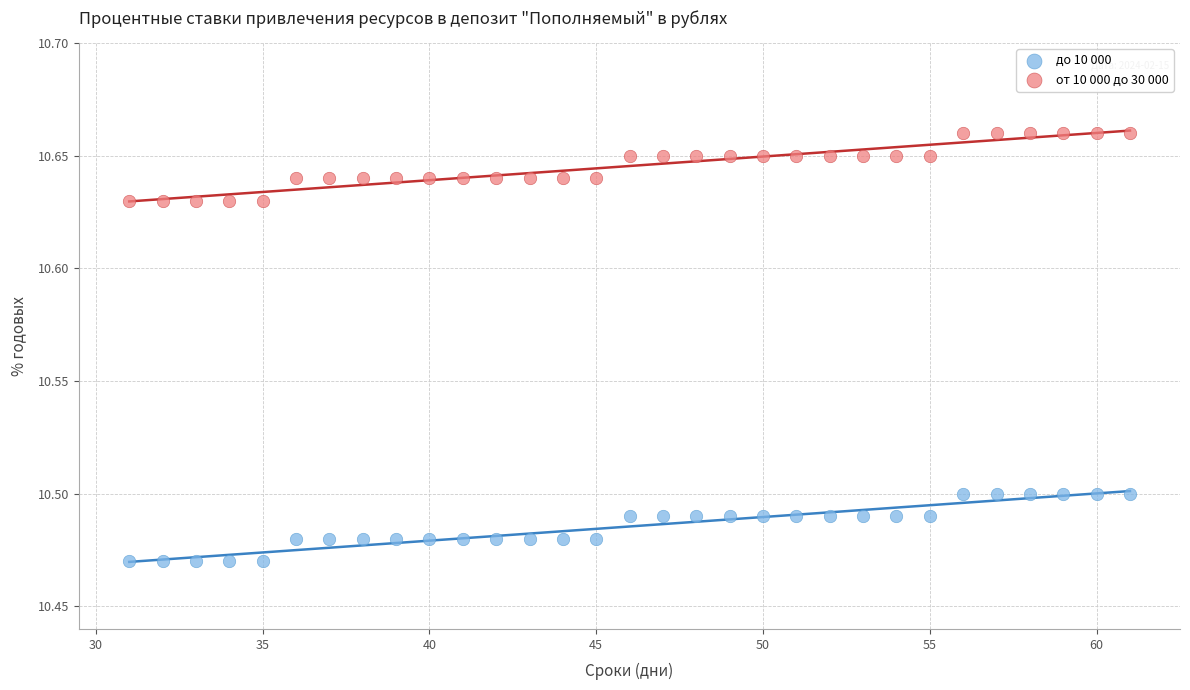

Across all data points, what is the range of X values (max minus min)?

30.0